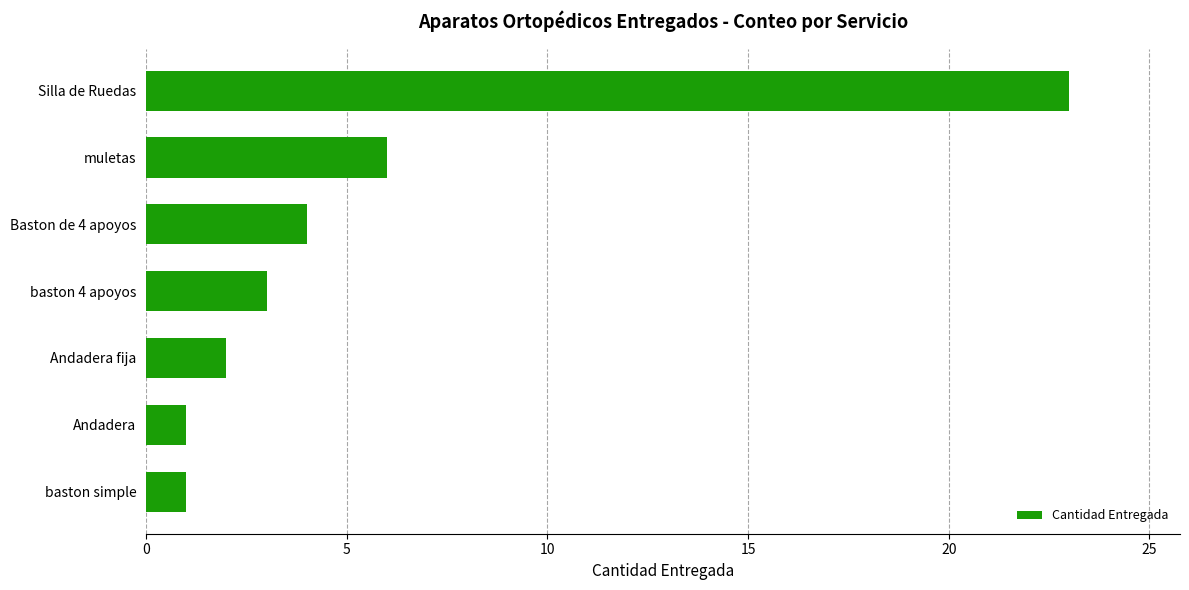

What is the average value?

6